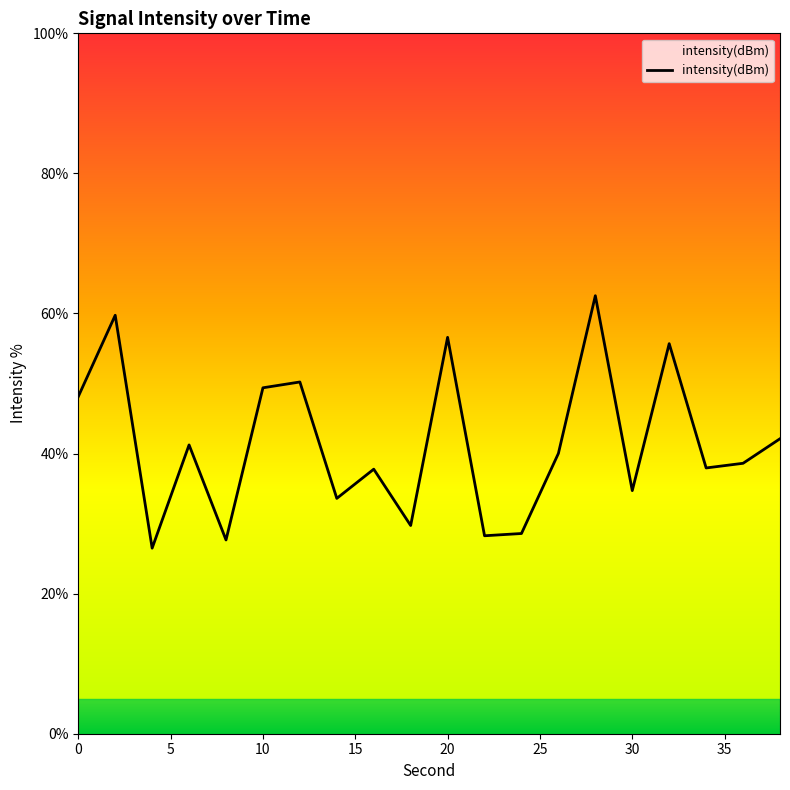

Count the number of data series in this chart.

1